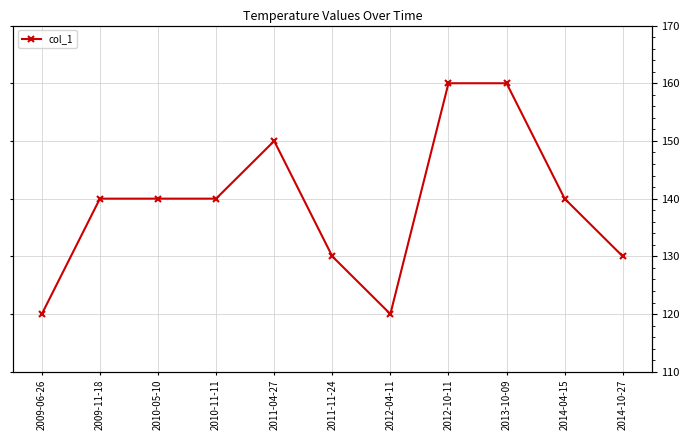

Is it true that the value at 2009-06-26 is 175?

False